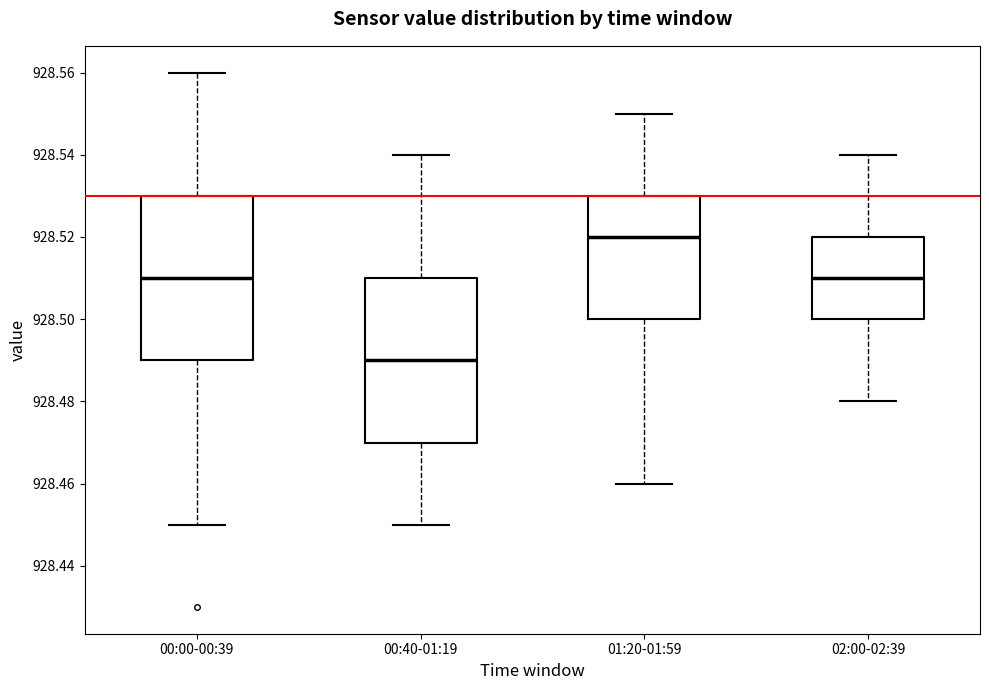

Reading left to right, read every box against the y-axis: the position of its median line, the range the box covers, and the ends of its whiskers. The values are not printed on the chart, so give them approximately, as read against the axis.

00:00-00:39: median 928.51, box 928.49 to 928.53, whiskers 928.45 to 928.56
00:40-01:19: median 928.49, box 928.47 to 928.51, whiskers 928.45 to 928.54
01:20-01:59: median 928.52, box 928.50 to 928.53, whiskers 928.46 to 928.55
02:00-02:39: median 928.51, box 928.50 to 928.52, whiskers 928.48 to 928.54